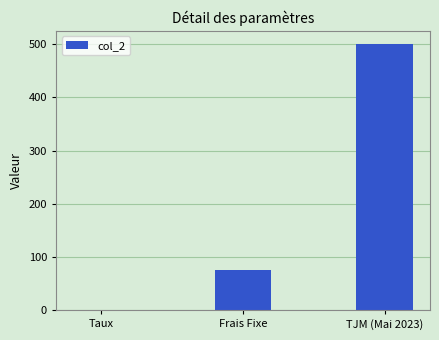

Reading right to left, extract all data points from this chart.

TJM (Mai 2023)=500.0	Frais Fixe=75.0	Taux=0.1